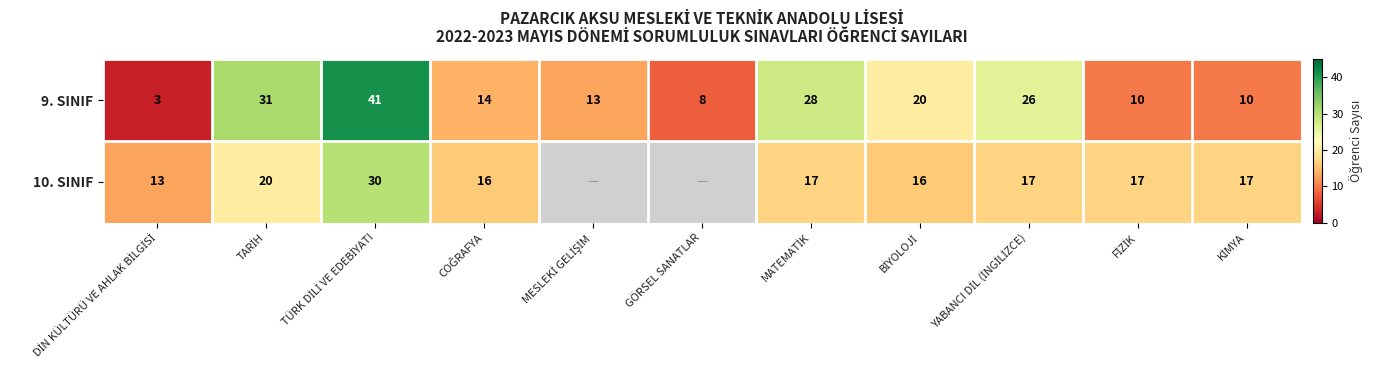

What is the sum of all 9. SINIF values?

204